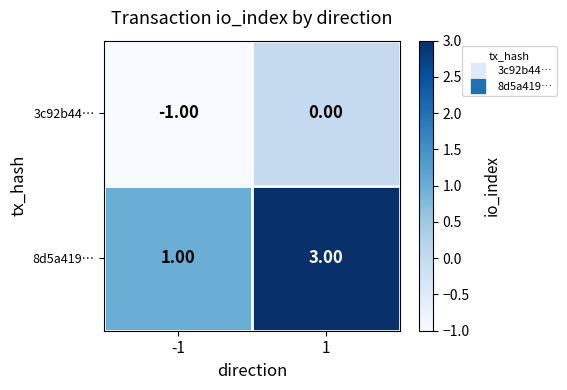

How many distinct data groups are displayed?

2